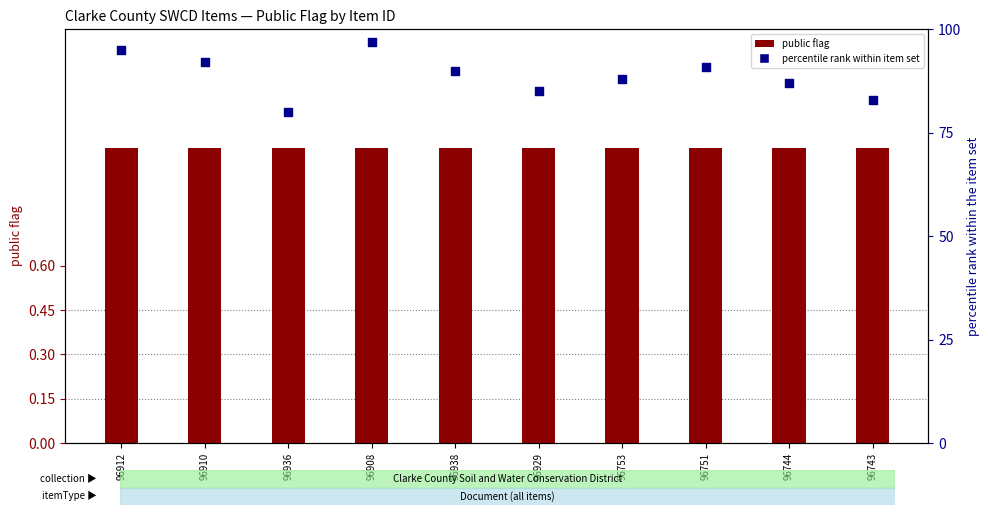

Which series contains the highest Y value?

percentile rank within item set